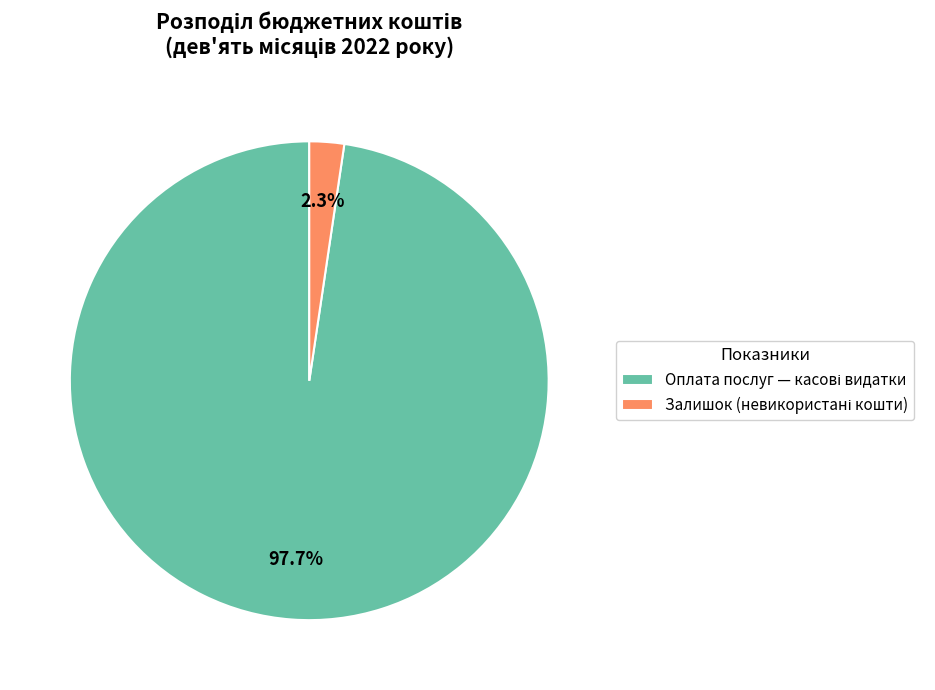

Is there a majority slice in this chart?

Yes